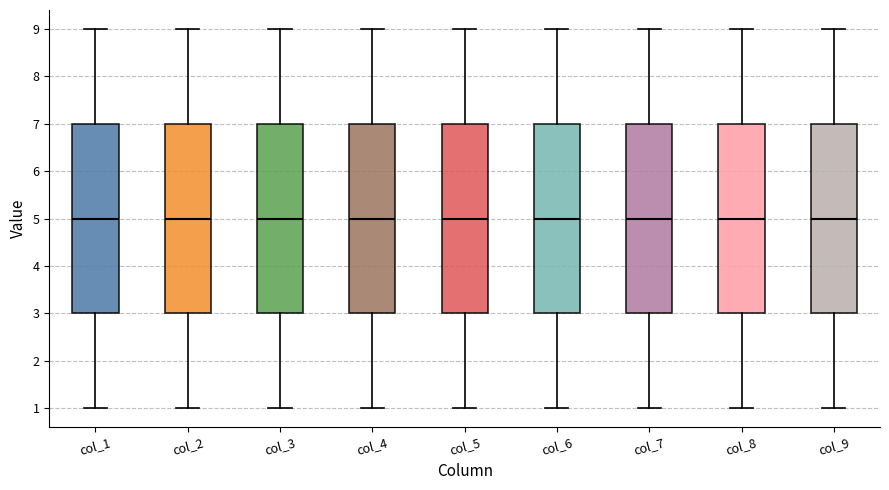

Reading left to right, read every box against the y-axis: the position of its median line, the range the box covers, and the ends of its whiskers. The values are not printed on the chart, so give them approximately, as read against the axis.

col_1: median 5, box 3 to 7, whiskers 1 to 9
col_2: median 5, box 3 to 7, whiskers 1 to 9
col_3: median 5, box 3 to 7, whiskers 1 to 9
col_4: median 5, box 3 to 7, whiskers 1 to 9
col_5: median 5, box 3 to 7, whiskers 1 to 9
col_6: median 5, box 3 to 7, whiskers 1 to 9
col_7: median 5, box 3 to 7, whiskers 1 to 9
col_8: median 5, box 3 to 7, whiskers 1 to 9
col_9: median 5, box 3 to 7, whiskers 1 to 9